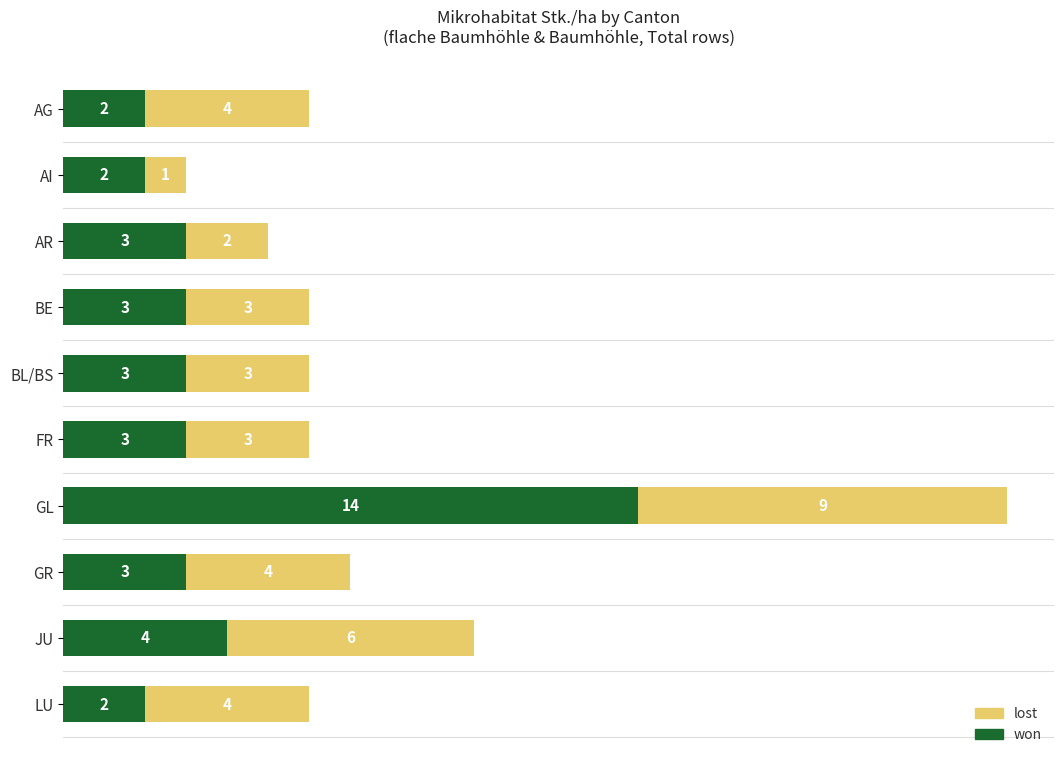

At which category is the sum across all series the highest?

GL